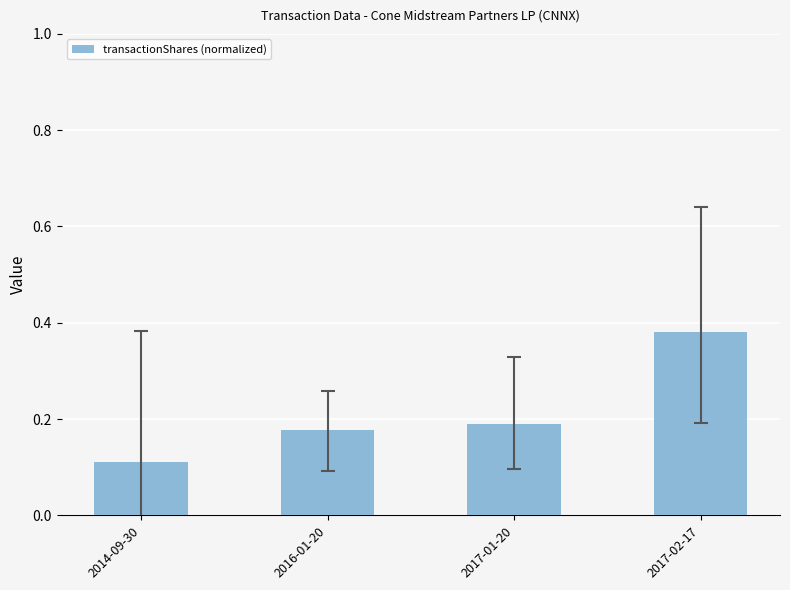

Which label corresponds to the largest value in the chart?

2017-02-17